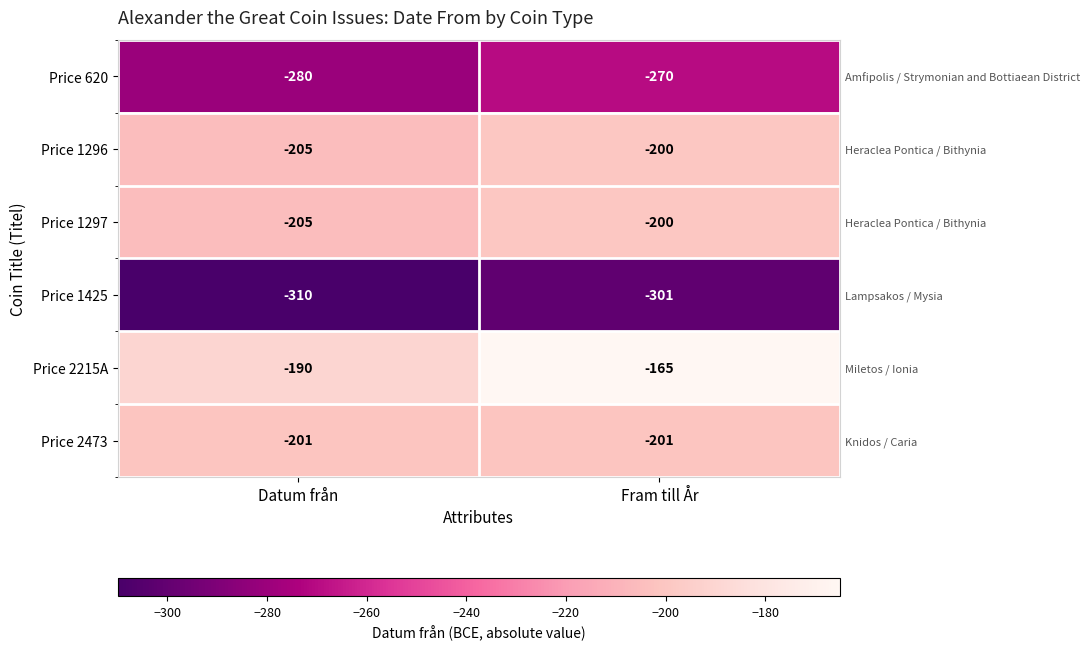

What is the difference between the highest and lowest values at Datum från?

120